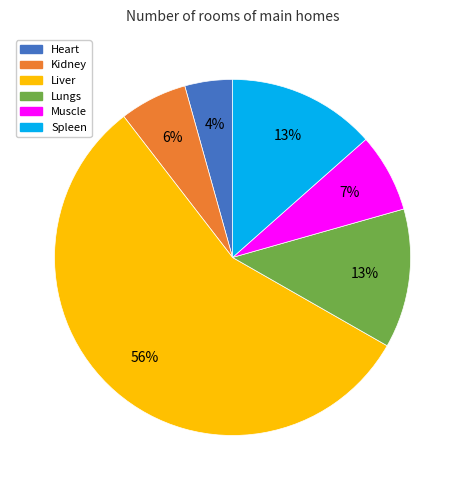

Do Spleen and Muscle together represent more than half of the pie?

No